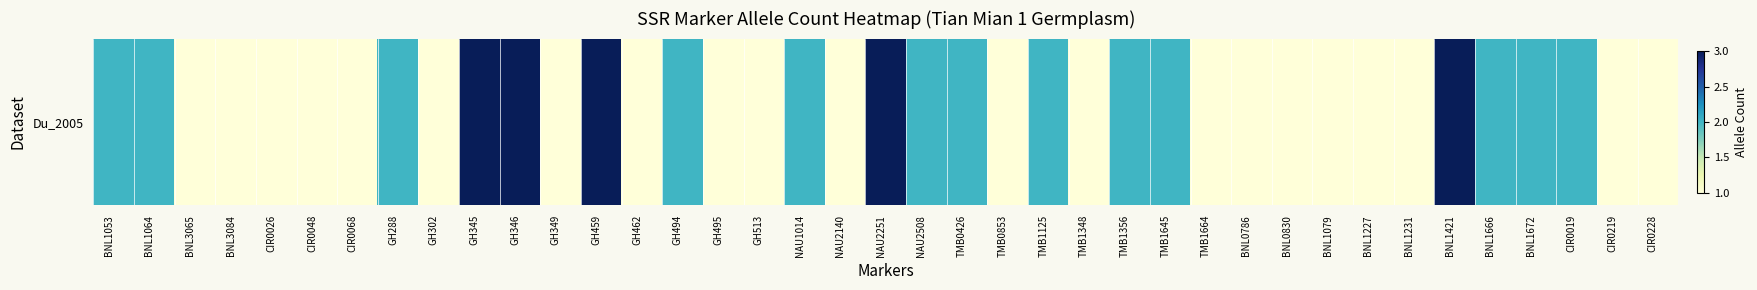

Reading left to right, what are all the values shown in this chart?

BNL1053=2	BNL1064=2	BNL3065=1	BNL3084=1	CIR0026=1	CIR0048=1	CIR0068=1	GH288=2	GH302=1	GH345=3	GH346=3	GH349=1	GH459=3	GH462=1	GH494=2	GH495=1	GH513=1	NAU1014=2	NAU2140=1	NAU2251=3	NAU2508=2	TMB0426=2	TMB0853=1	TMB1125=2	TMB1348=1	TMB1356=2	TMB1645=2	TMB1664=1	BNL0786=1	BNL0830=1	BNL1079=1	BNL1227=1	BNL1231=1	BNL1421=3	BNL1666=2	BNL1672=2	CIR0019=2	CIR0219=1	CIR0228=1